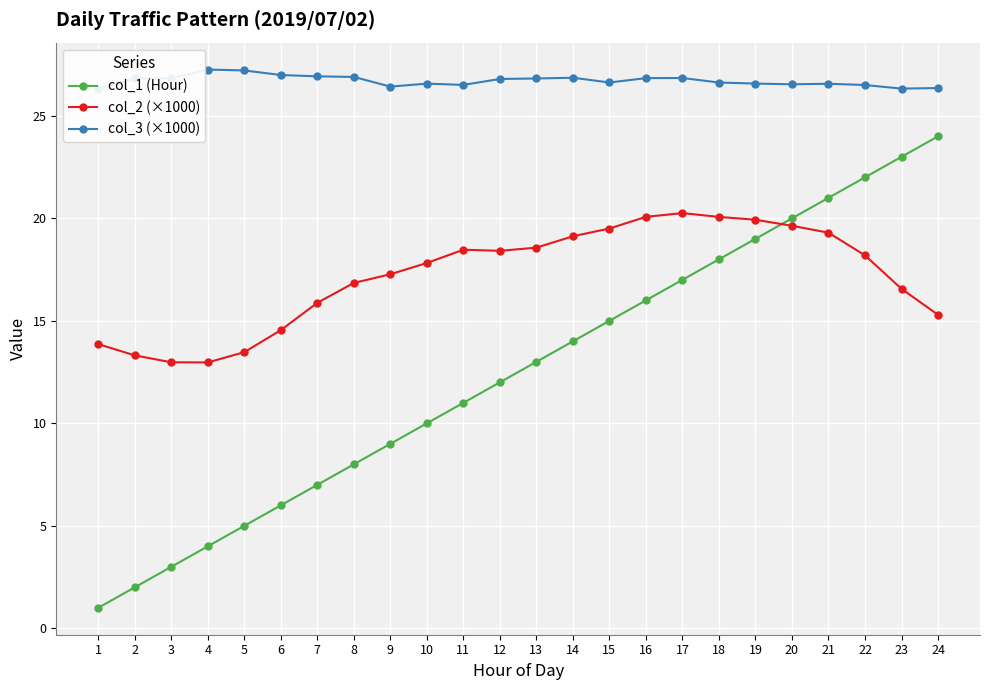

In col_2 (×1000), how many points are lower than both neighbors (excluding endpoints)?

2